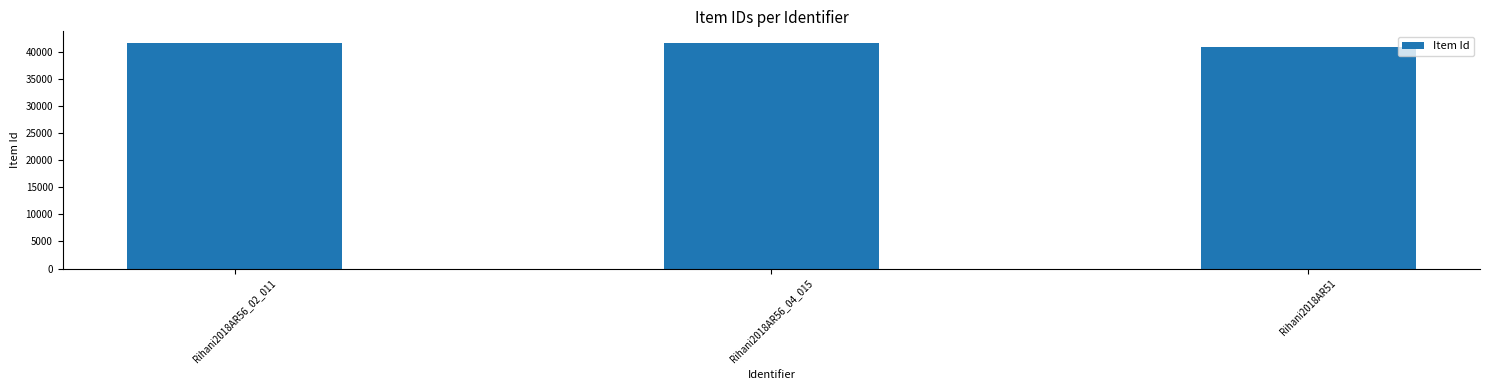

Between Rihani2018AR56_04_015 and Rihani2018AR51, which is larger?

Rihani2018AR56_04_015